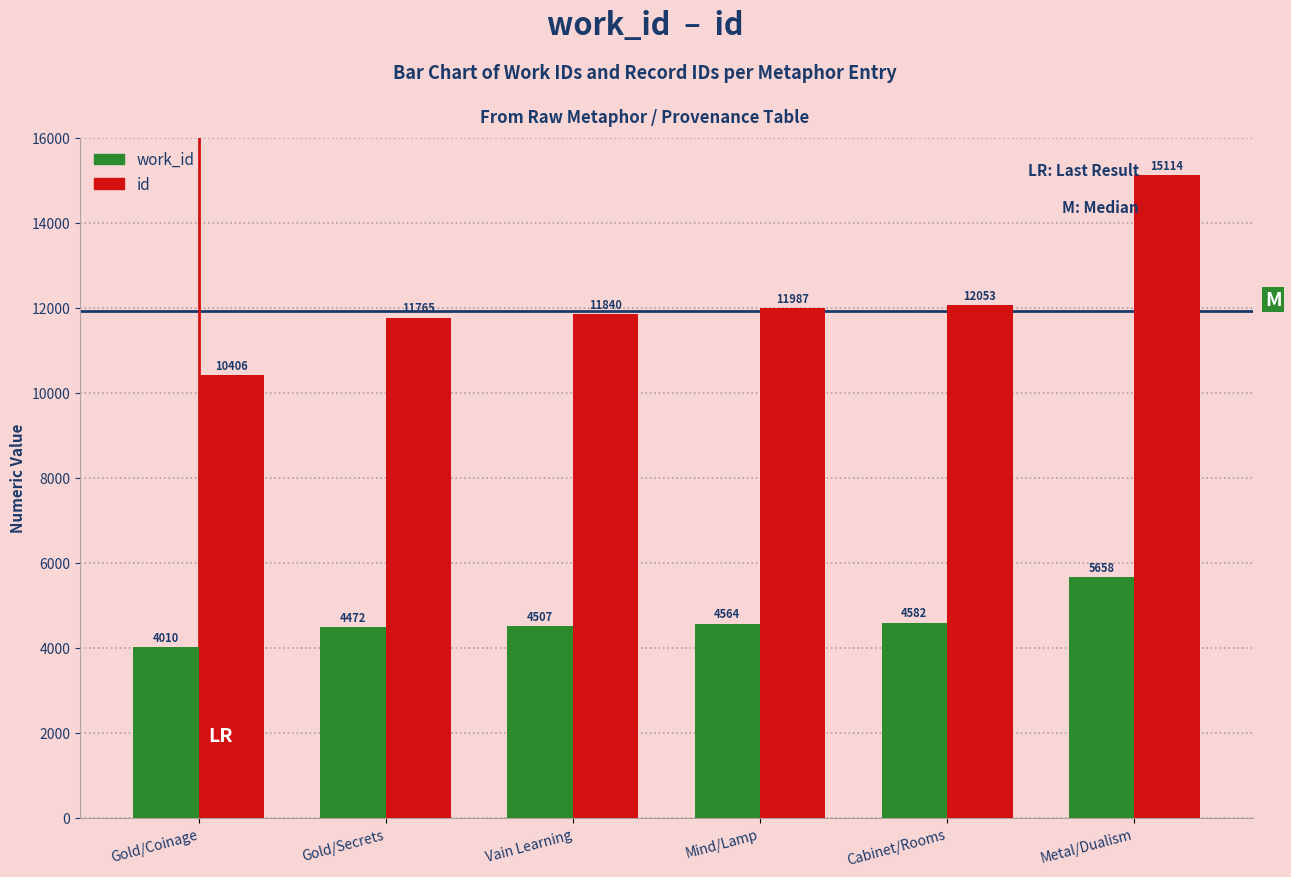

What is the total value across all series at Vain Learning?

16347